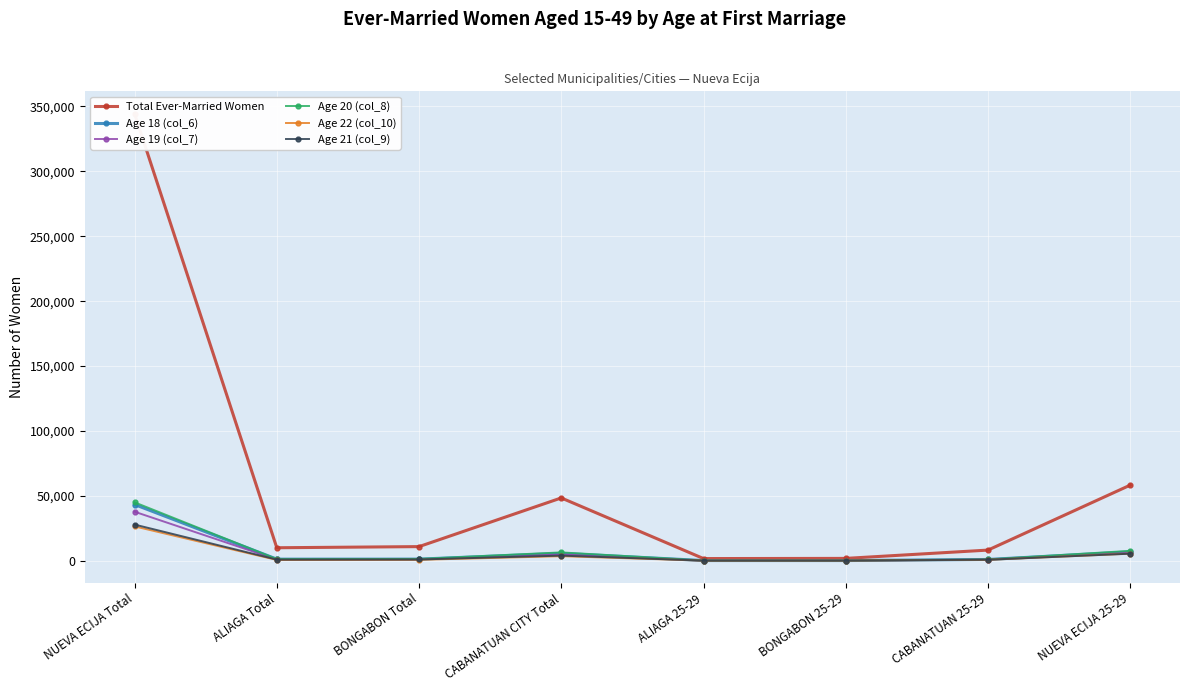

True or false: Total Ever-Married Women and Age 18 (col_6) intersect in this chart.

False